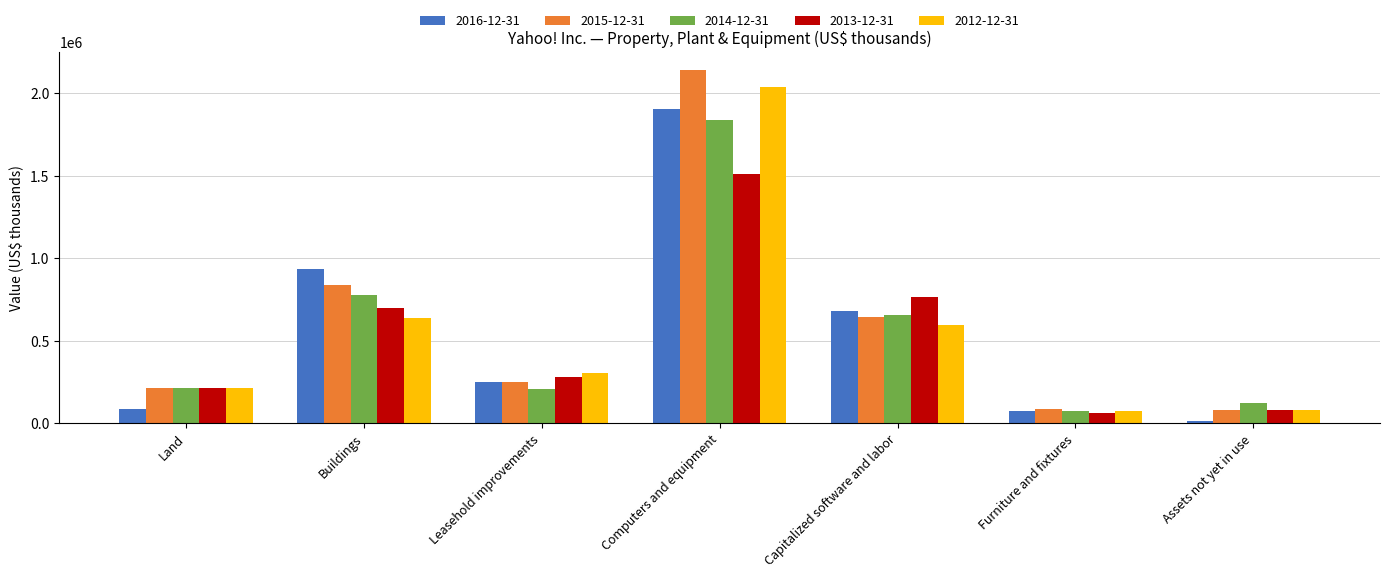

What is the maximum value shown in the chart?

2143413